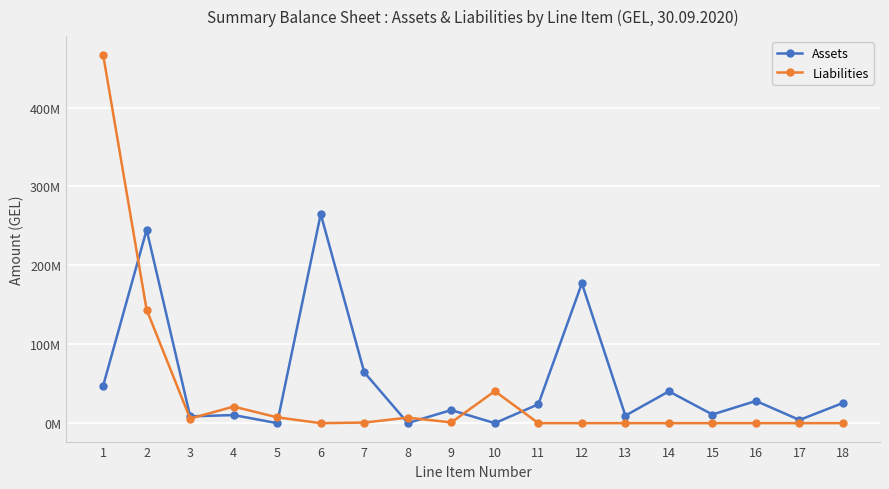

Which series has the widest spread of values?

Liabilities